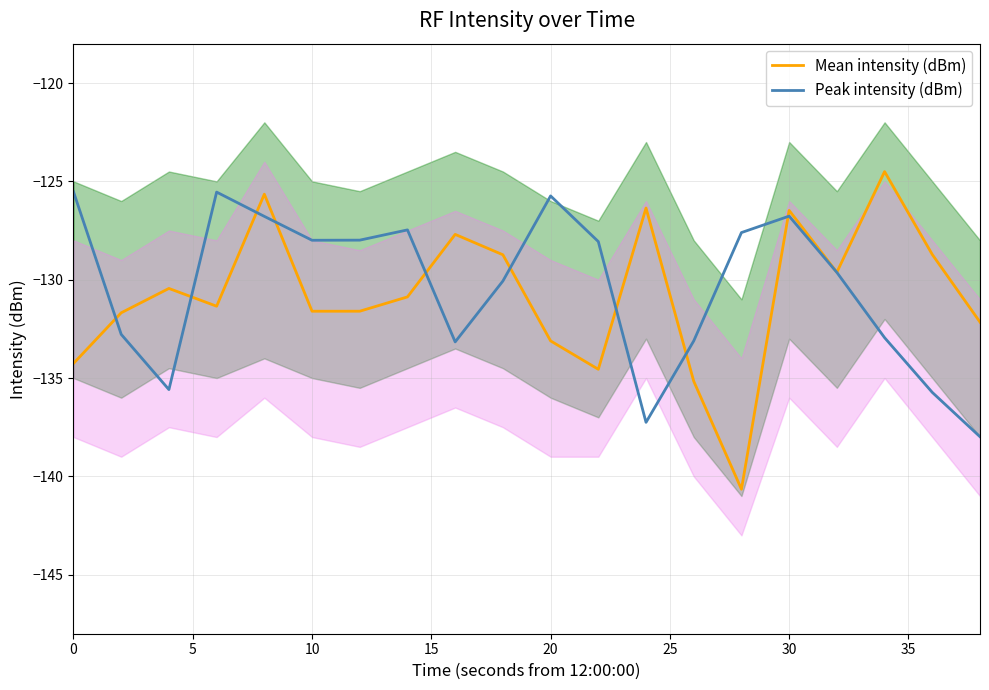

The Peak intensity (dBm) series shows -216.4 at 20. True or false?

False